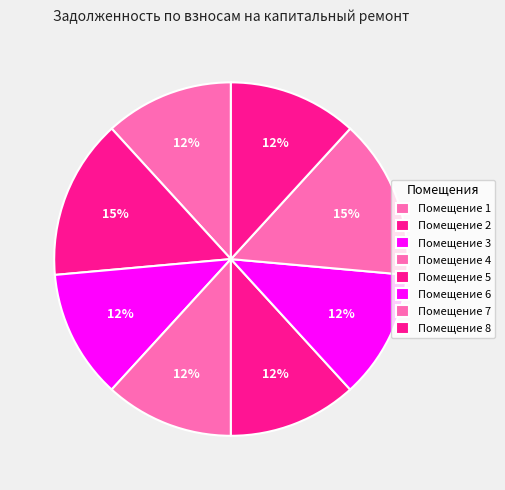

How many slices are in this pie chart?

8